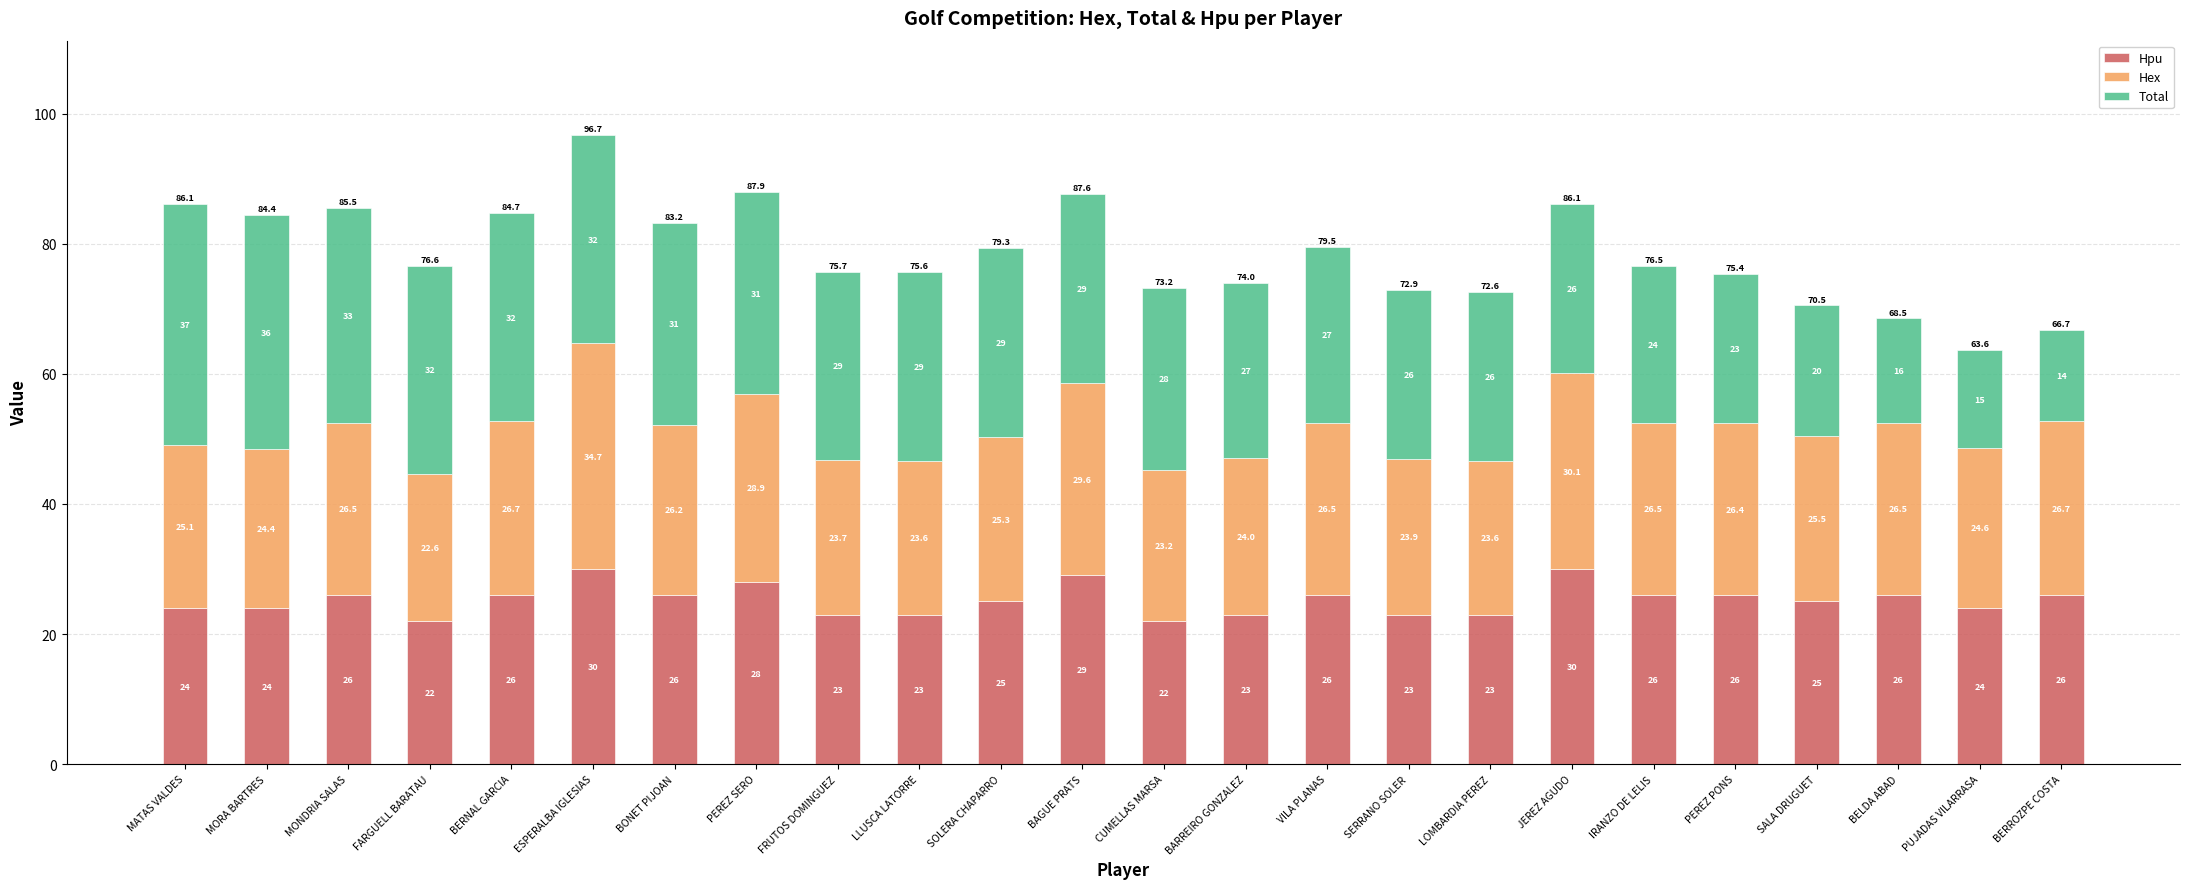

Is it true that Hpu equals 22.0 at FARGUELL BARATAU?

True